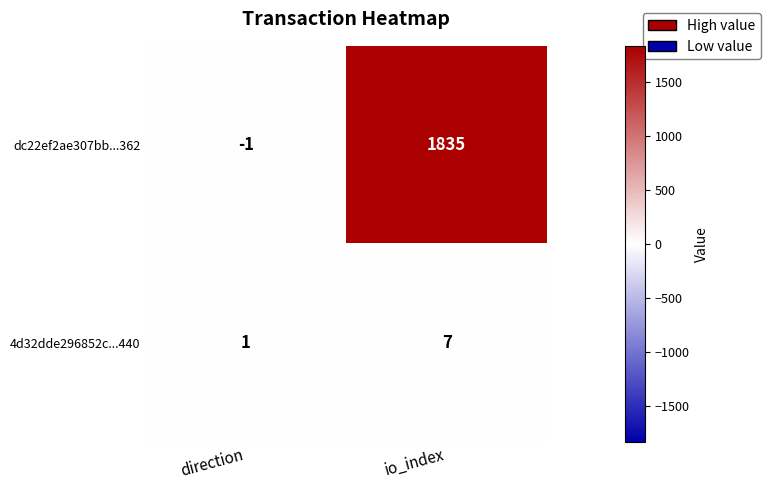

Which label corresponds to the smallest value in the chart?

direction